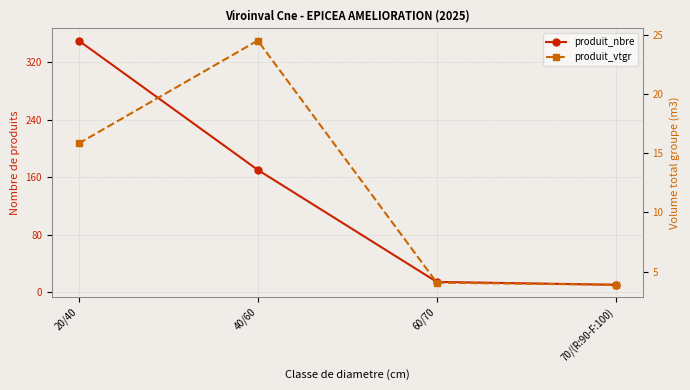

Which label corresponds to the smallest value in the chart?

70/(R:90-F:100)